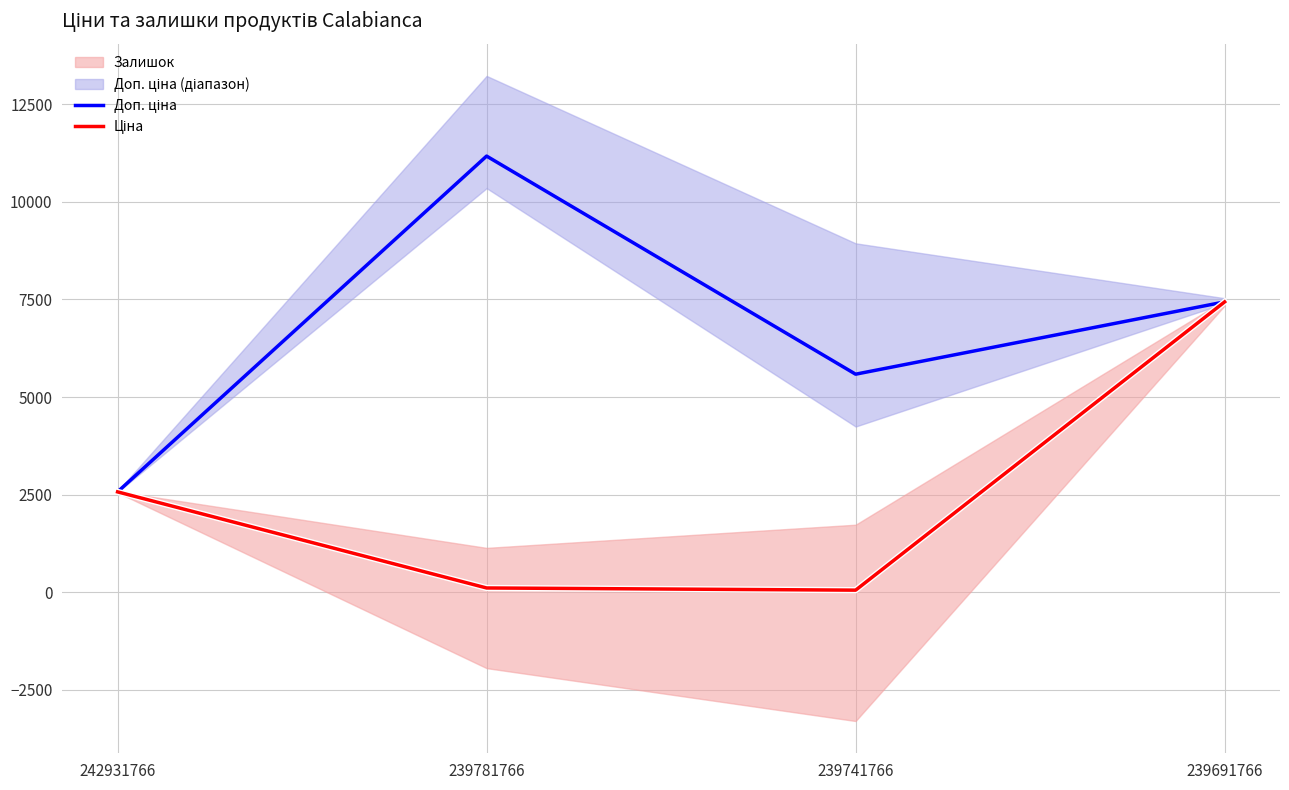

What is the difference between the maximum and minimum values in the Ціна series?

7380.3